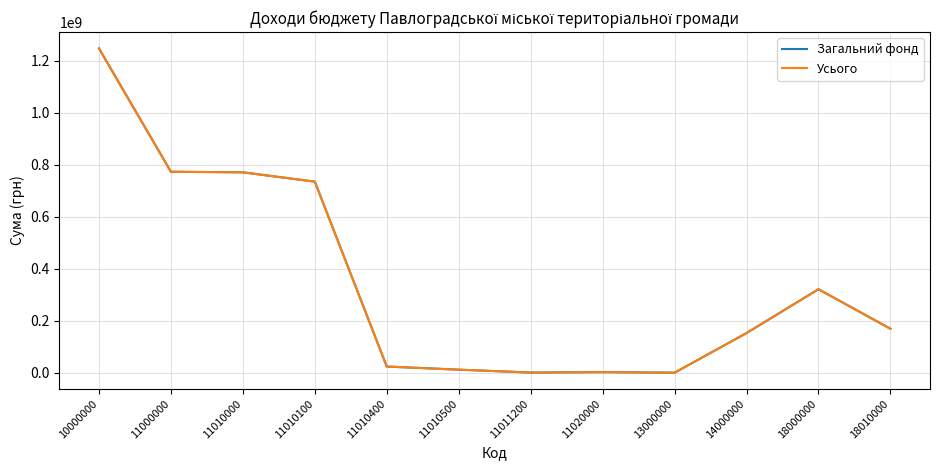

What is the sum of all Усього values?

4205048400